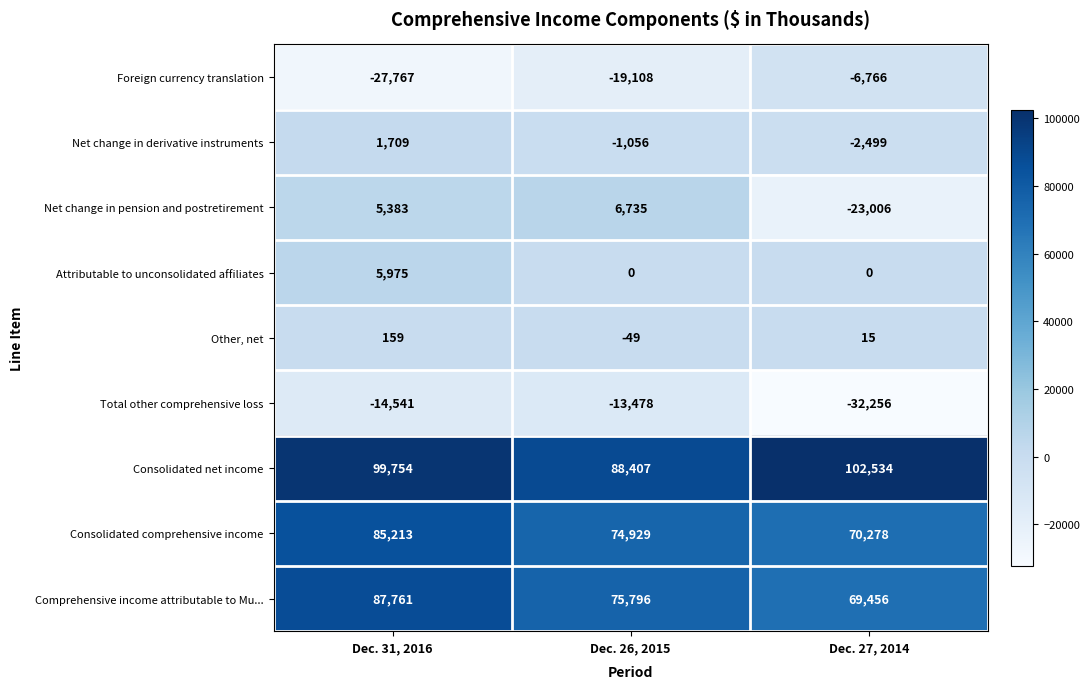

Count the number of data series in this chart.

9